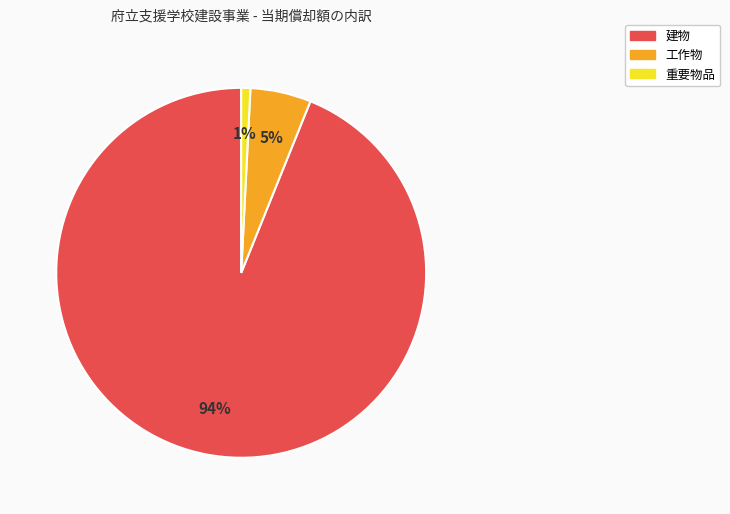

To the nearest percent, what is the average slice percentage?

33%